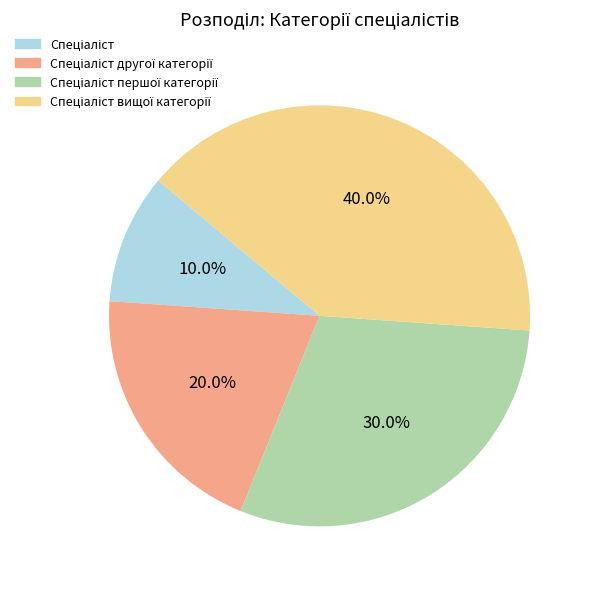

How many segments does this pie chart have?

4